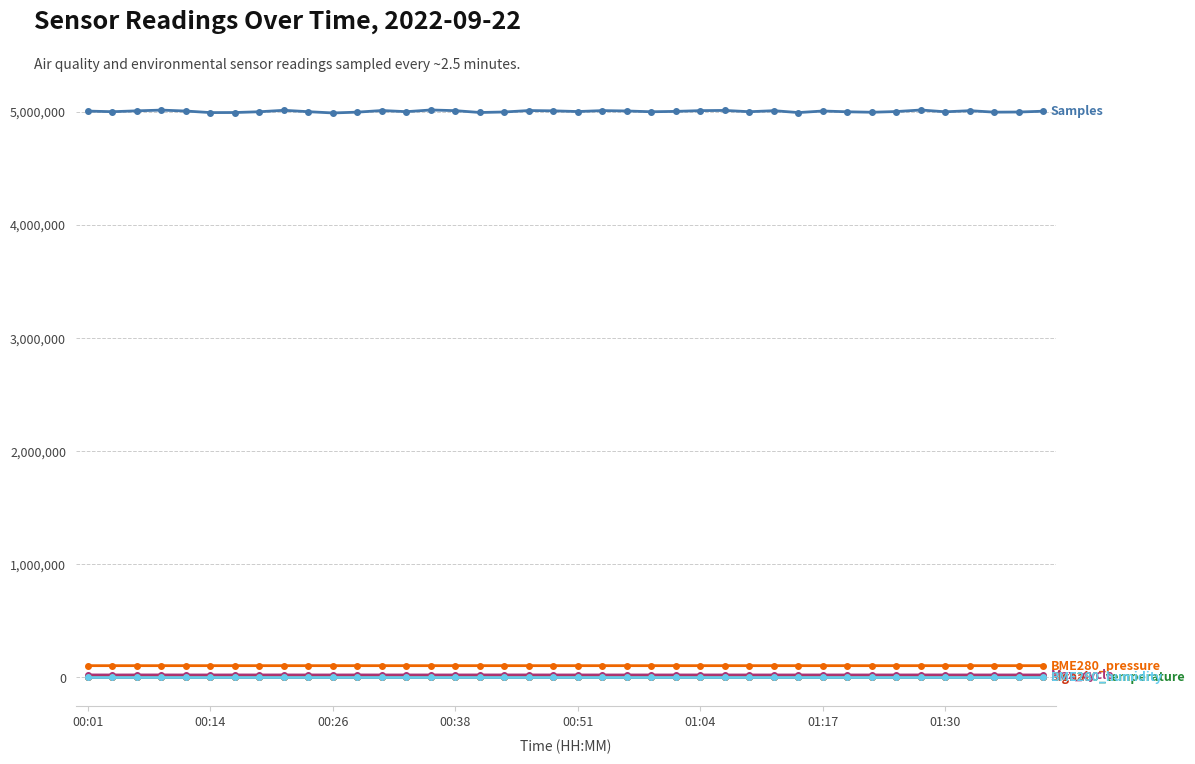

What is the greatest value displayed?

5013981.0